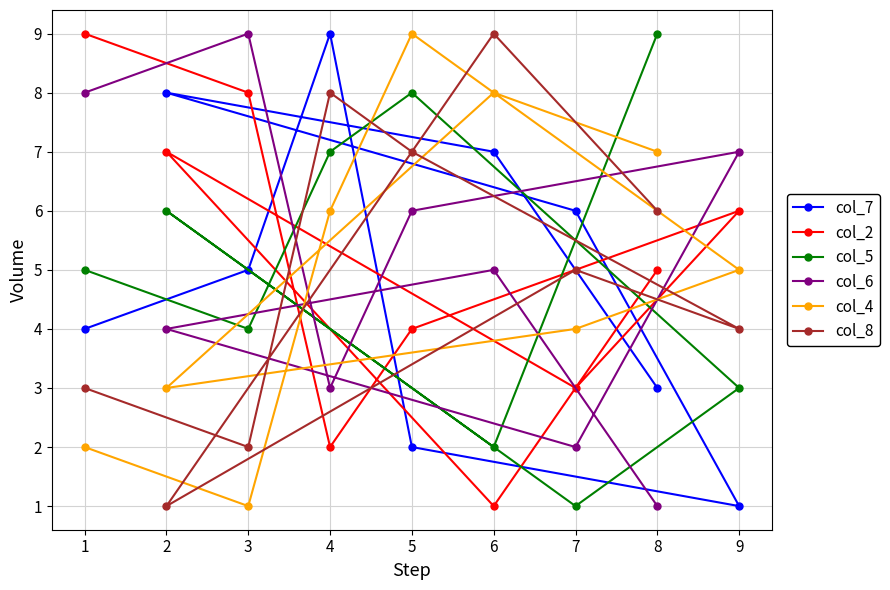

Rank the series by their maximum value, from lowest to highest.

col_7, col_2, col_5, col_6, col_4, col_8